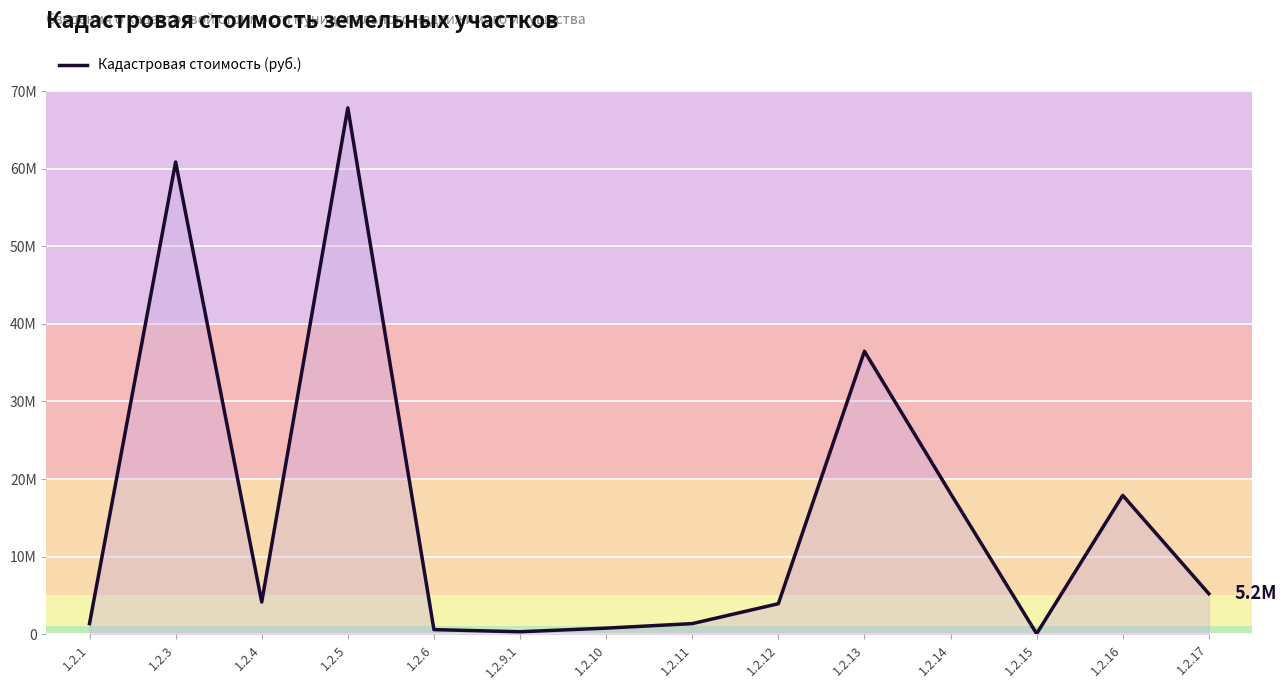

At which label does the data first exceed 4146900?

1.2.3